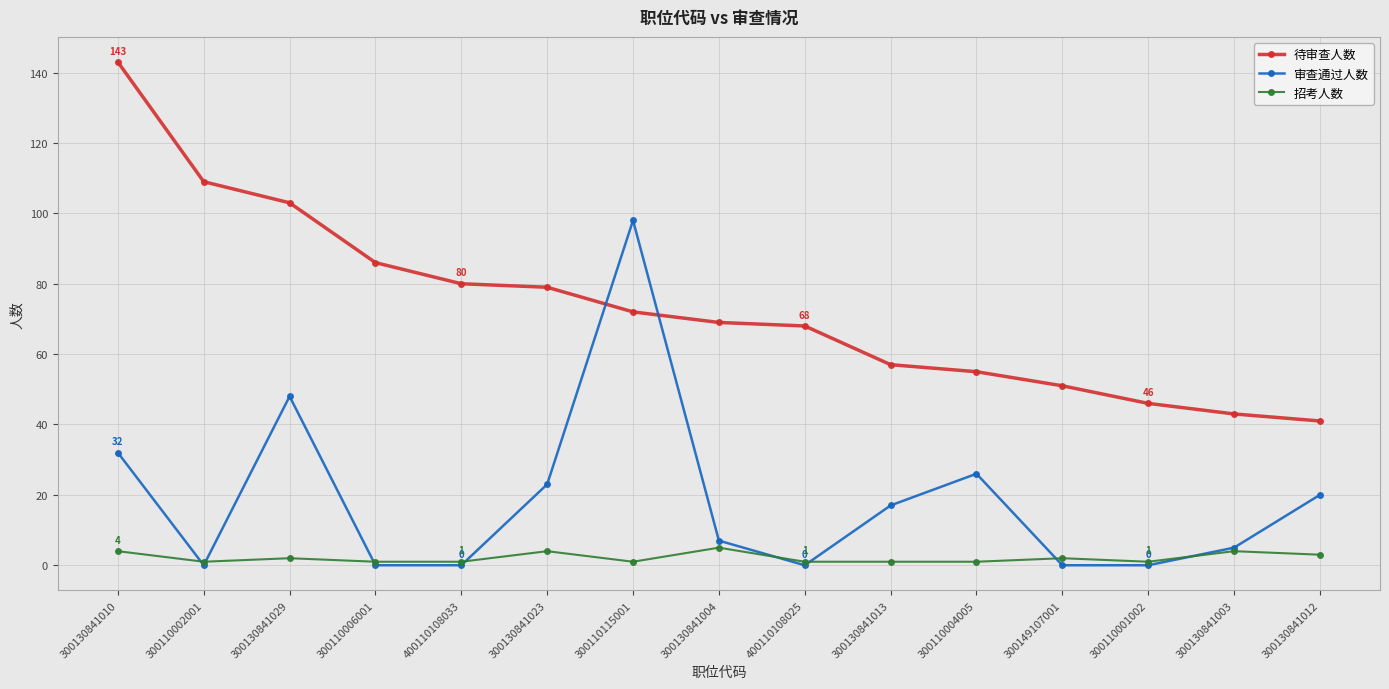

What is the total value across all series at 300110006001?

87